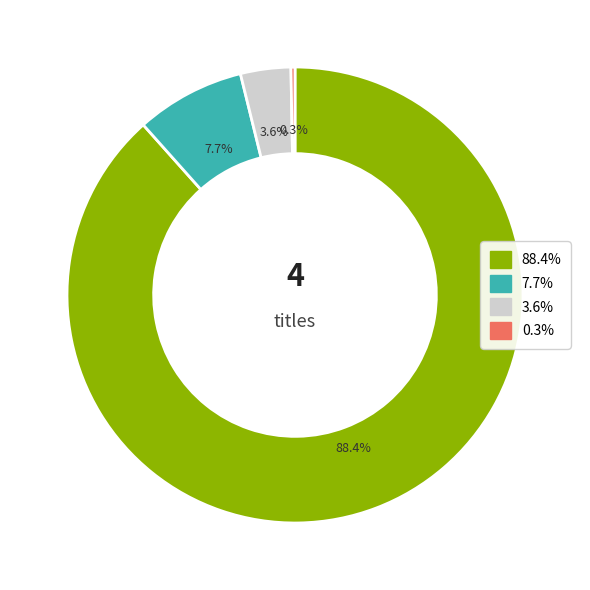

Is there any slice that represents more than half of the pie?

Yes